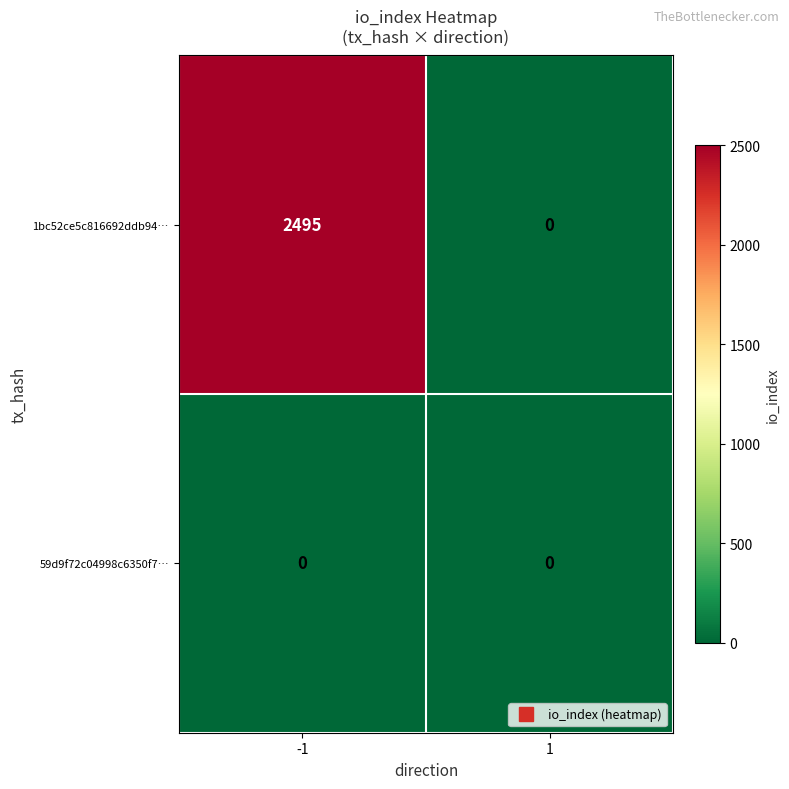

What is the difference between the maximum and minimum values in the 1bc52ce5c816692ddb94… series?

2495